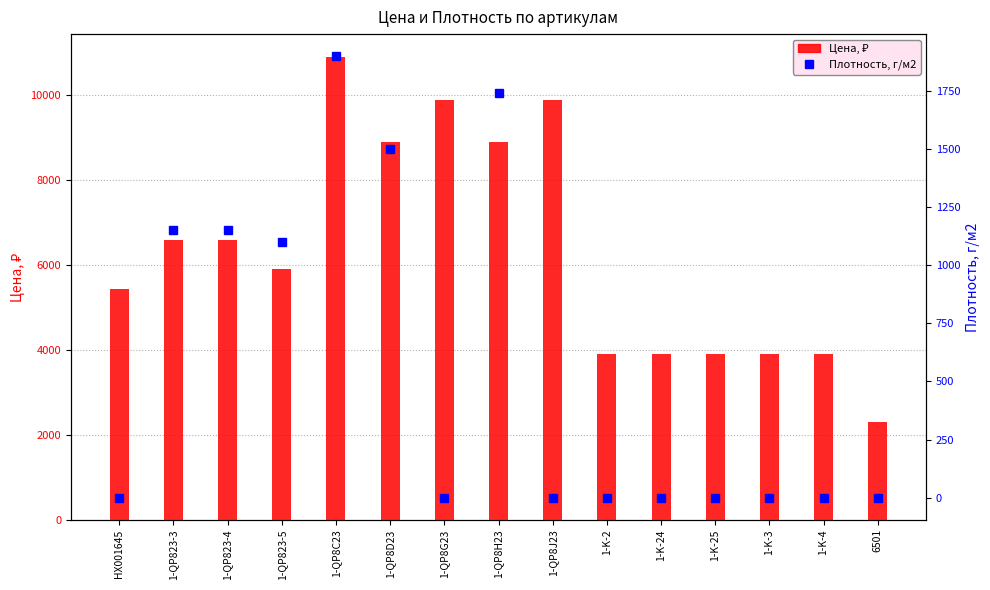

Which series has the largest total across all categories?

Цена, ₽